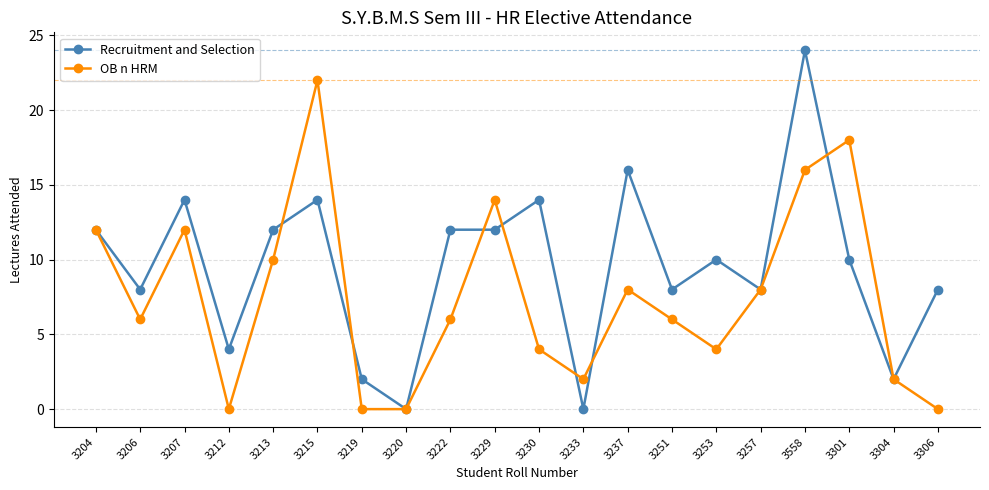

Reading left to right, what are all the values shown in this chart?

Recruitment and Selection: 3204=12	3206=8	3207=14	3212=4	3213=12	3215=14	3219=2	3220=0	3222=12	3229=12	3230=14	3233=0	3237=16	3251=8	3253=10	3257=8	3558=24	3301=10	3304=2	3306=8
OB n HRM: 3204=12	3206=6	3207=12	3212=0	3213=10	3215=22	3219=0	3220=0	3222=6	3229=14	3230=4	3233=2	3237=8	3251=6	3253=4	3257=8	3558=16	3301=18	3304=2	3306=0